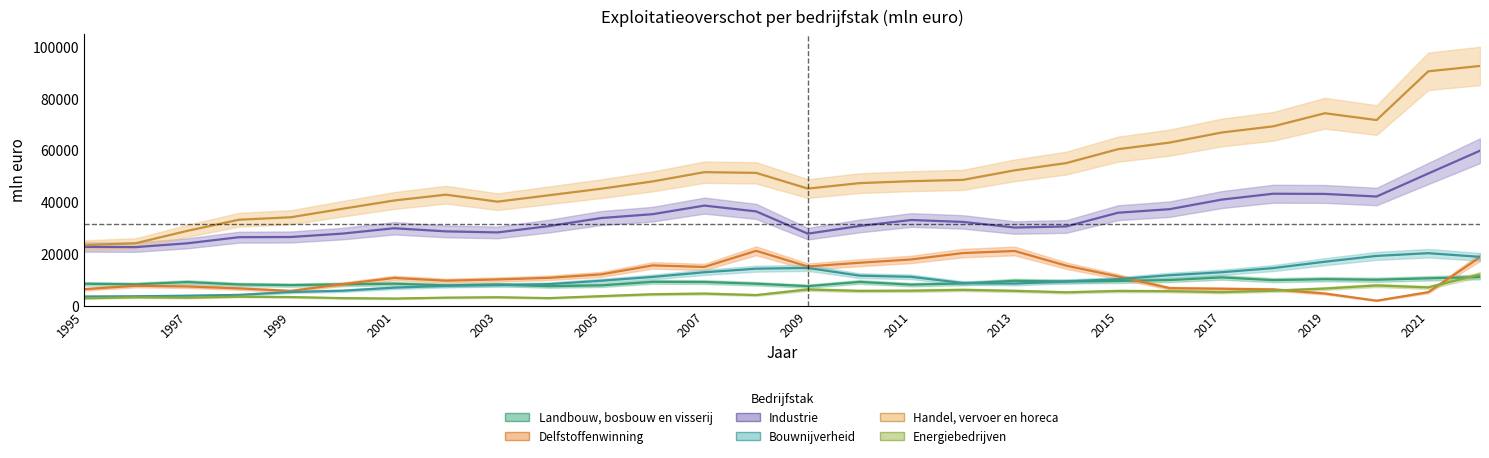

Reading right to left, transcribe all the data shown in this chart.

Landbouw, bosbouw en visserij: 2022*=11103	2021=10608	2020=10057	2019=10265	2018=9903	2017=10958	2016=9935	2015=9586	2014=9388	2013=9647	2012=8630	2011=8165	2010=9214	2009=7575	2008=8517	2007=9185	2006=9250	2005=7875	2004=7564	2003=8213	2002=7890	2001=8523	2000=8271	1999=7980	1998=8223	1997=9155	1996=8290	1995=8498
Delfstoffenwinning: 2022*=18752	2021=5248	2020=1954	2019=4736	2018=6315	2017=6569	2016=6796	2015=11323	2014=15482	2013=21170	2012=20364	2011=17907	2010=16616	2009=15183	2008=21231	2007=14998	2006=15599	2005=12123	2004=10798	2003=10167	2002=9694	2001=10742	2000=8353	1999=5716	1998=6704	1997=7463	1996=7728	1995=6391
Industrie: 2022*=59905	2021=51111	2020=42211	2019=43214	2018=43292	2017=41009	2016=37327	2015=35951	2014=30646	2013=30229	2012=32400	2011=33136	2010=30830	2009=27856	2008=36469	2007=38707	2006=35393	2005=33893	2004=30802	2003=28340	2002=28750	2001=29951	2000=27888	1999=26569	1998=26494	1997=24134	1996=22660	1995=22727
Bouwnijverheid: 2022*=18894	2021=20318	2020=19264	2019=17018	2018=14558	2017=12951	2016=11802	2015=10279	2014=9394	2013=8568	2012=8790	2011=11179	2010=11636	2009=14629	2008=14324	2007=12941	2006=11150	2005=9664	2004=8362	2003=8027	2002=7710	2001=6994	2000=5804	1999=5313	1998=4202	1997=3888	1996=3665	1995=3574
Handel, vervoer en horeca: 2022*=92664	2021=90590	2020=71754	2019=74394	2018=69324	2017=66935	2016=63058	2015=60505	2014=55134	2013=52331	2012=48635	2011=48148	2010=47384	2009=45280	2008=51349	2007=51624	2006=48042	2005=45221	2004=42713	2003=40225	2002=42929	2001=40673	2000=37480	1999=34191	1998=33250	1997=28943	1996=24159	1995=23404
Energiebedrijven: 2022*=12086	2021=7095	2020=7838	2019=6651	2018=5813	2017=5253	2016=5636	2015=5720	2014=5195	2013=5758	2012=6152	2011=5819	2010=5743	2009=6293	2008=4136	2007=4702	2006=4451	2005=3719	2004=2957	2003=3295	2002=3138	2001=2790	2000=2953	1999=3366	1998=3512	1997=3109	1996=3277	1995=2884